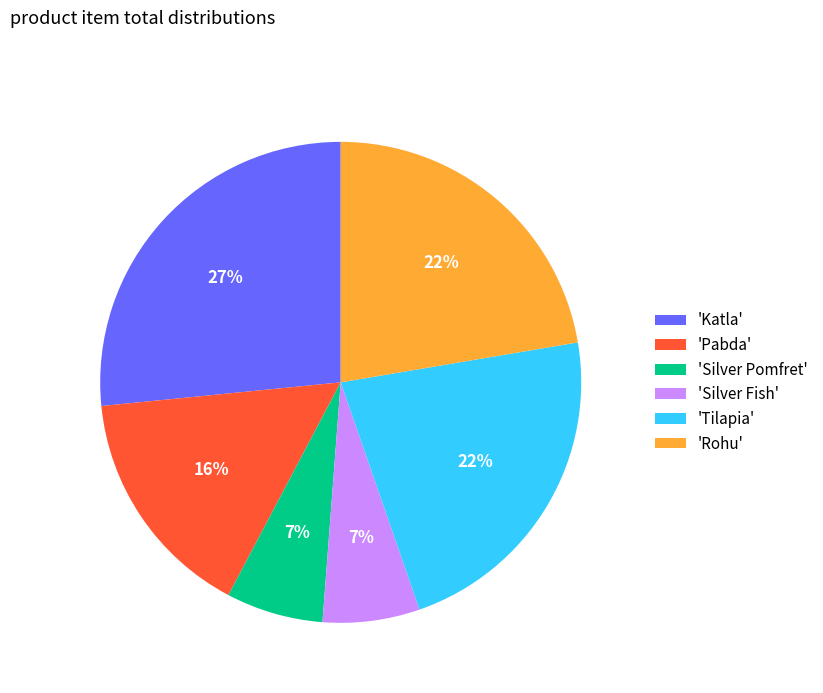

Is 'Tilapia' the majority of the pie?

No